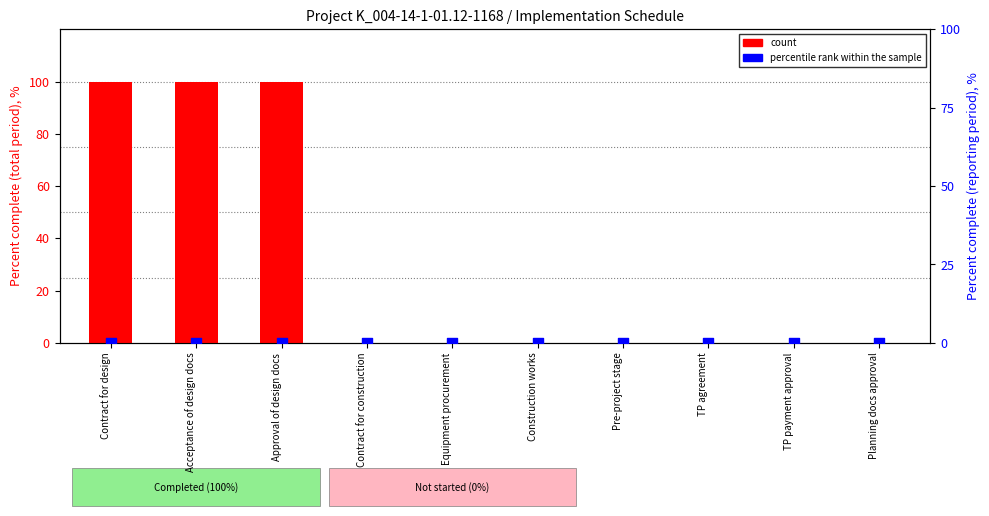

At which category is the sum across all series the highest?

Contract for design